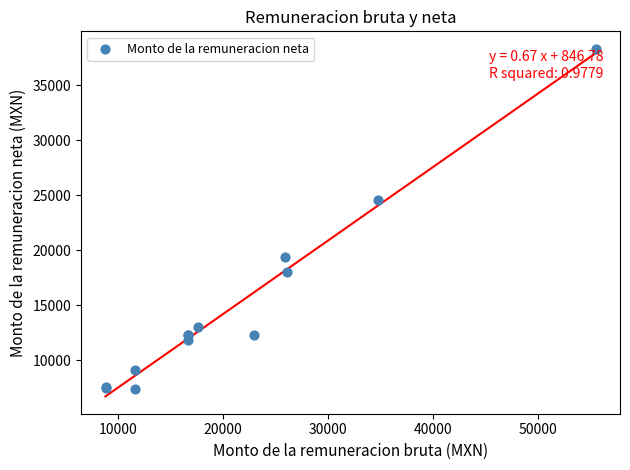

What Y value in the scatter plot is closest to 22857?

24531.1